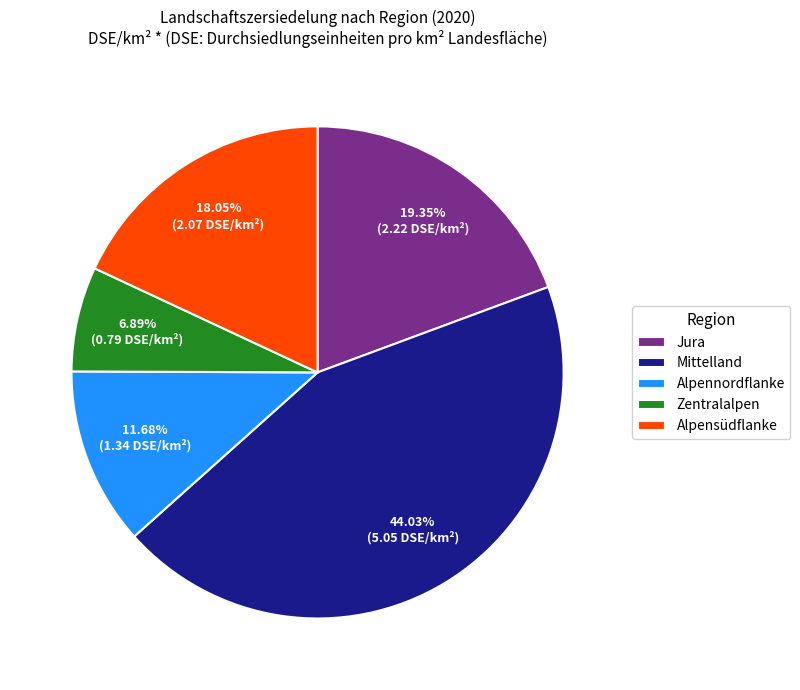

To the nearest percent, what percentage of the pie is Alpennordflanke?

12%